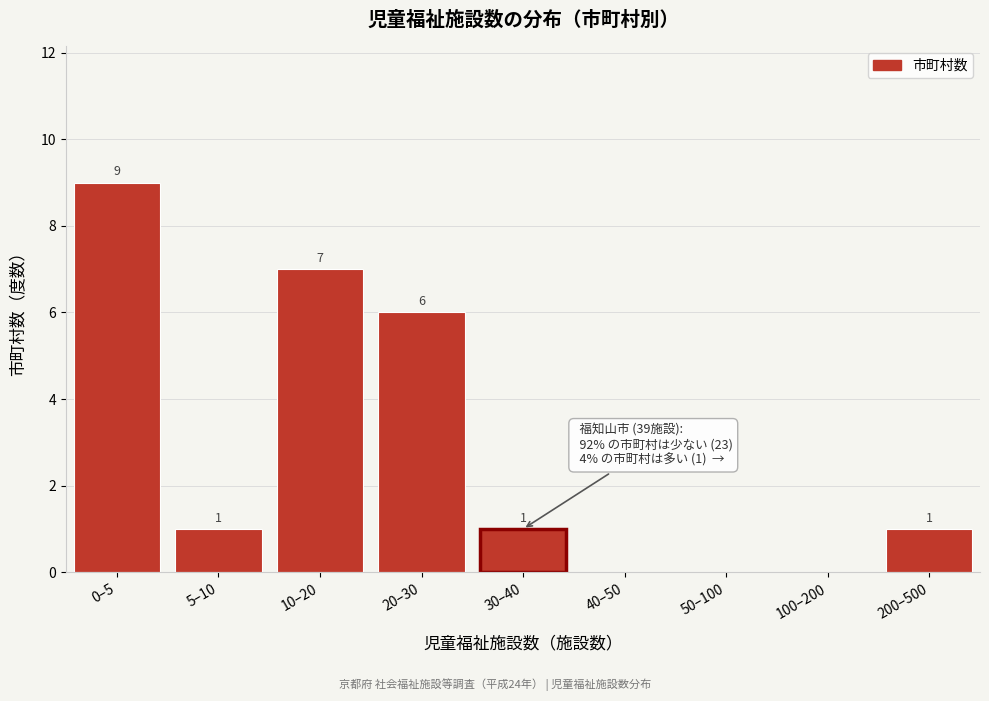

Reading left to right, extract all data points from this chart.

0–5=9	5–10=1	10–20=7	20–30=6	30–40=1	40–50=0	50–100=0	100–200=0	200–500=1